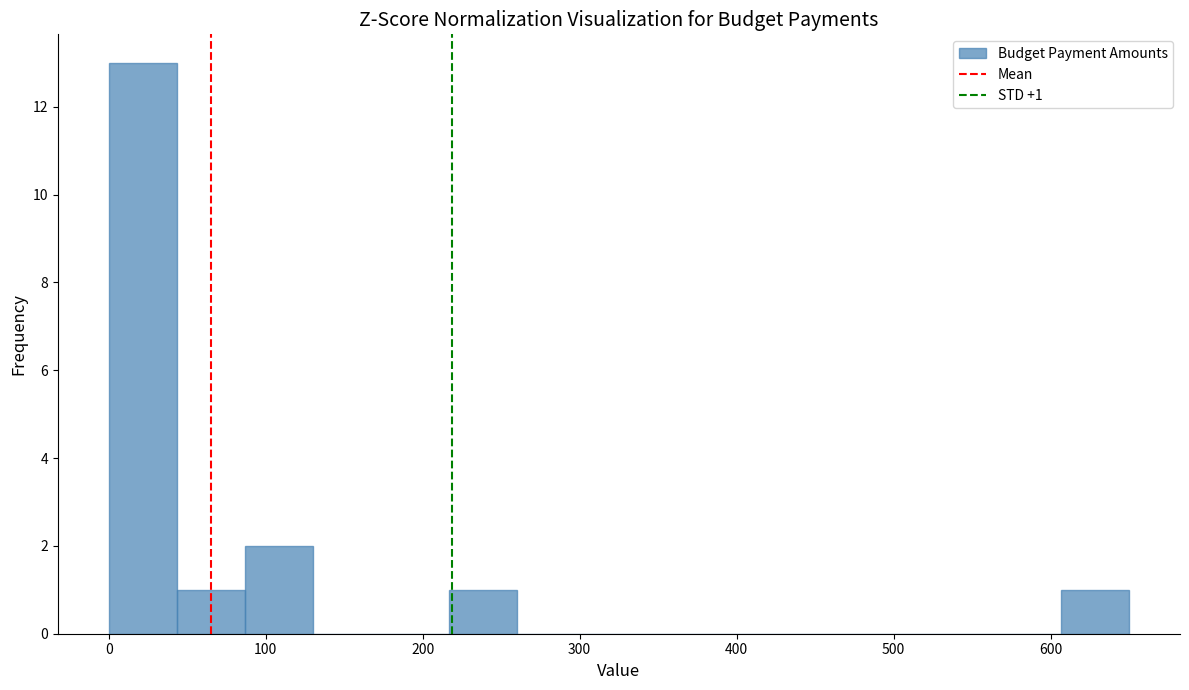

Which range on the x-axis has the tallest bar?

0 to 40